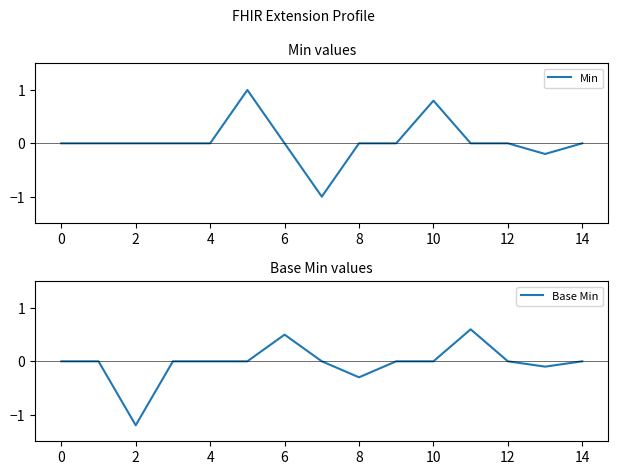

The Base Min series shows -0.3 at 8. True or false?

True